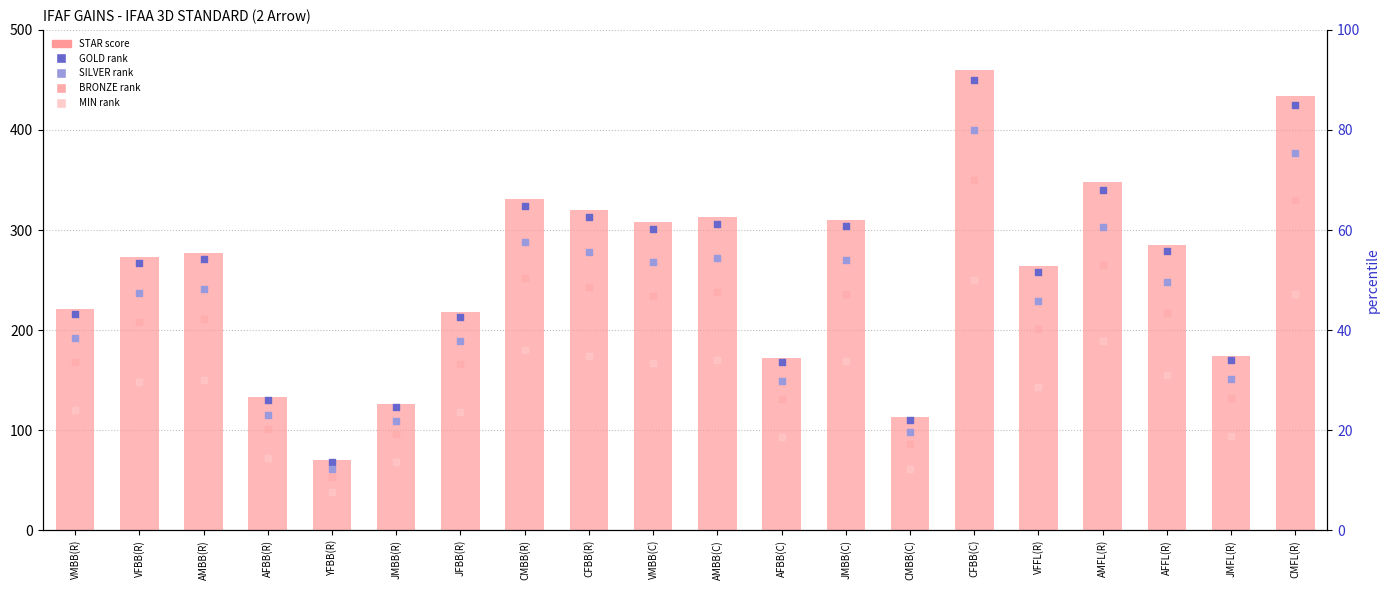

Which series has the largest total across all categories?

STAR